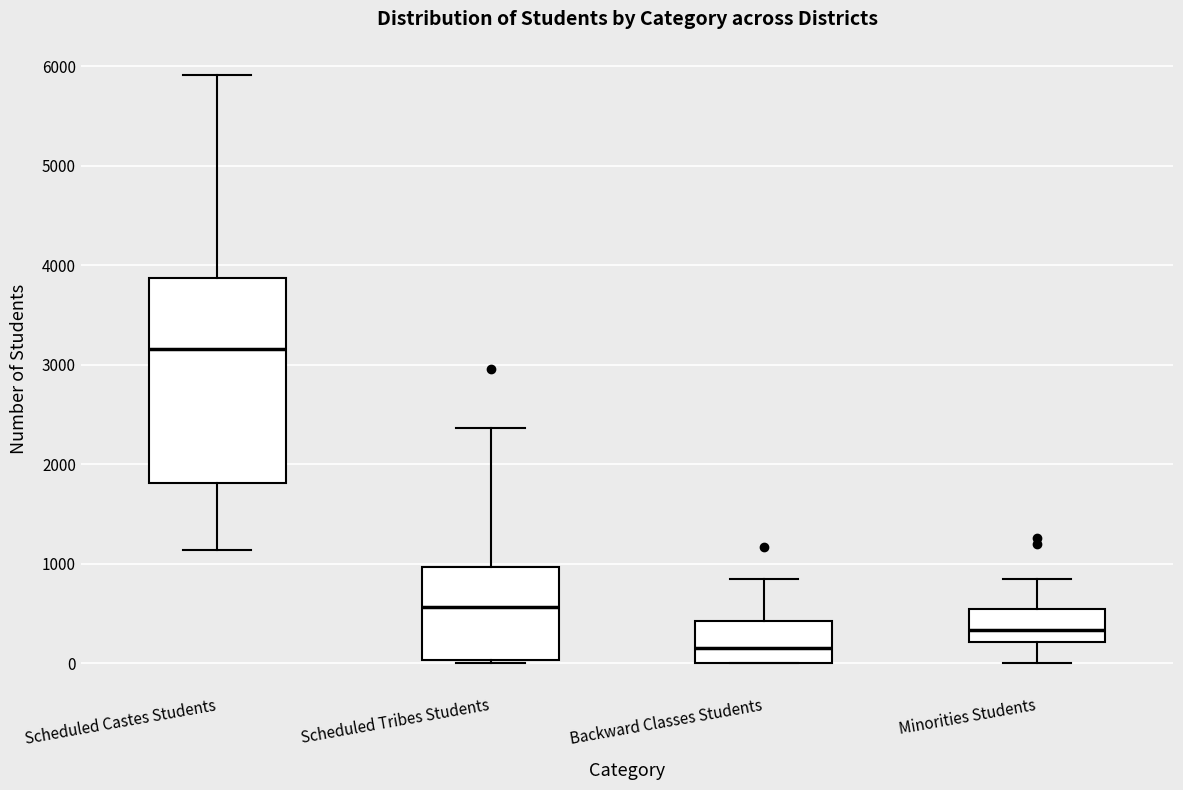

Reading left to right, transcribe this box plot: for each box, give where its median line is, the range the box spans, and where its two whiskers end, as read against the y-axis. The values are not printed on the chart, so give them approximately, as read against the axis.

Scheduled Castes Students: median 3200, box 1800 to 3900, whiskers 1100 to 5900
Scheduled Tribes Students: median 600, box 0 to 1000, whiskers 0 to 2400
Backward Classes Students: median 200, box 0 to 400, whiskers 0 to 800
Minorities Students: median 300, box 200 to 500, whiskers 0 to 800